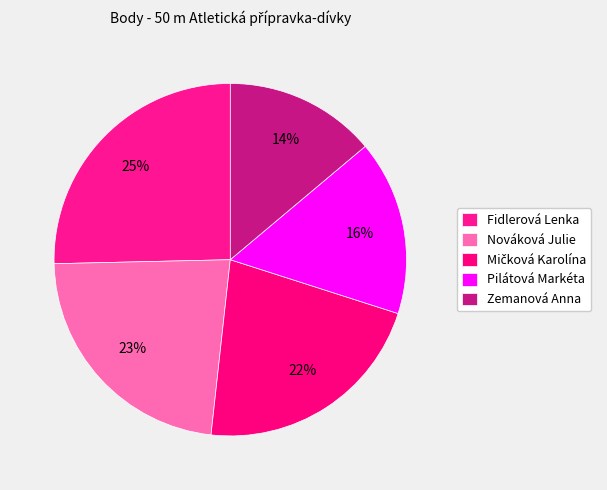

What portion of the pie excludes Pilátová Markéta?

83.9%